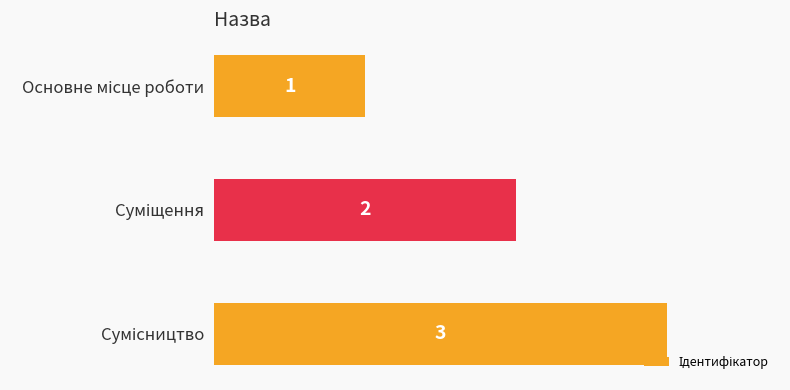

How many values are between 1 and 3?

3